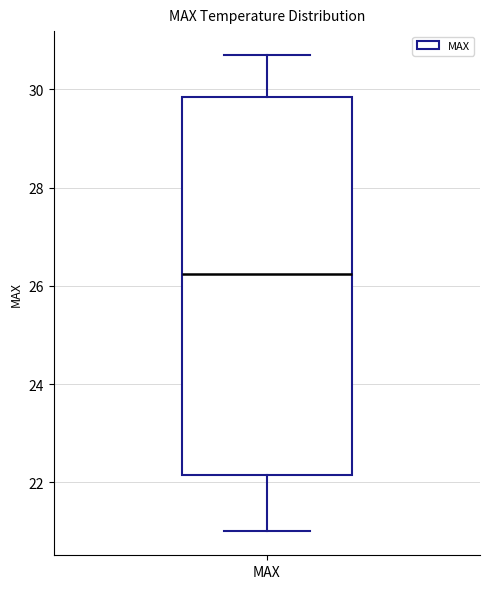

Where is the upper edge of the box for MAX on the y-axis? The values are not printed on the chart, so give them approximately, as read against the axis.

29.8